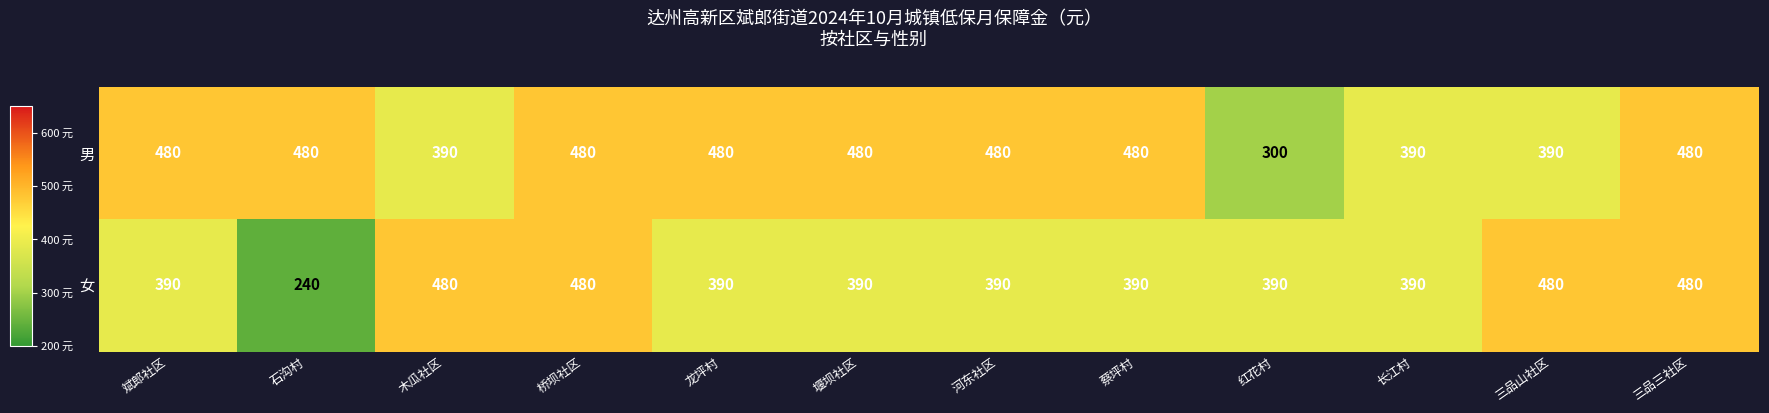

Rank the series at 蔡坪村 from highest to lowest value.

男, 女